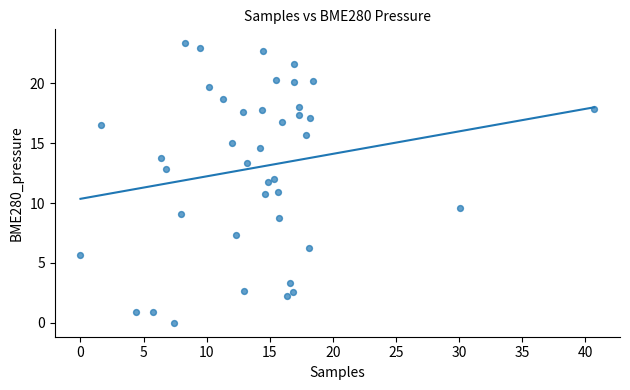

What is the range of X values (max minus min)?

40.7